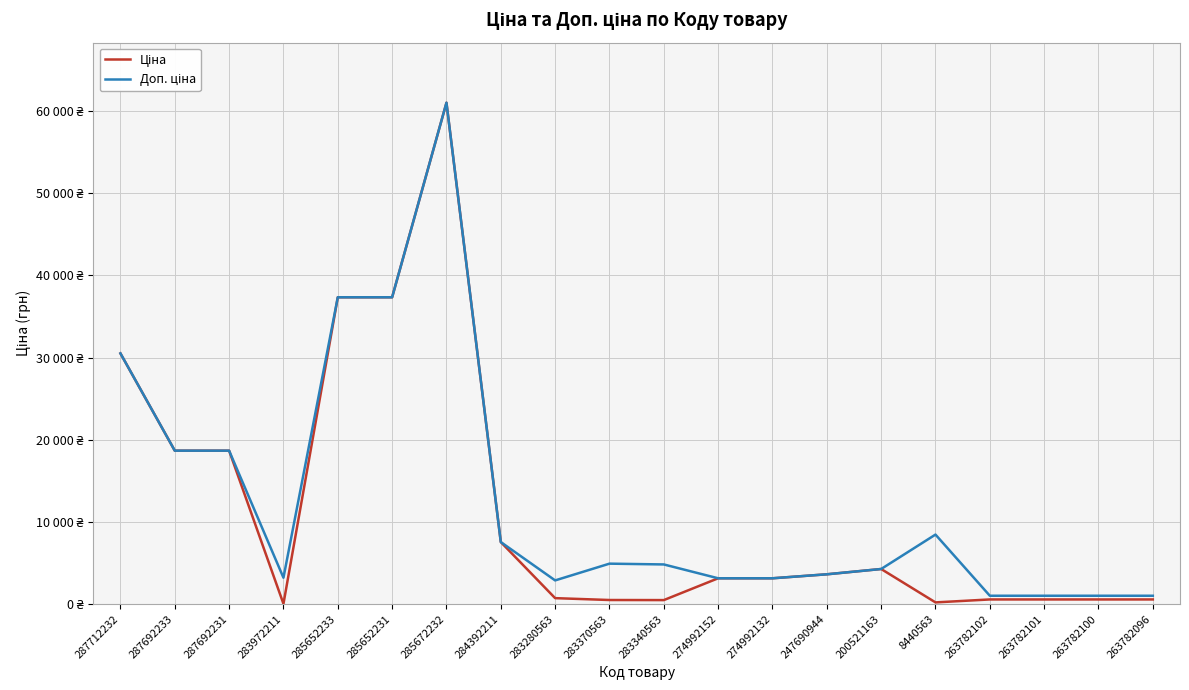

Rank the series by their maximum value, from lowest to highest.

Ціна, Доп. ціна